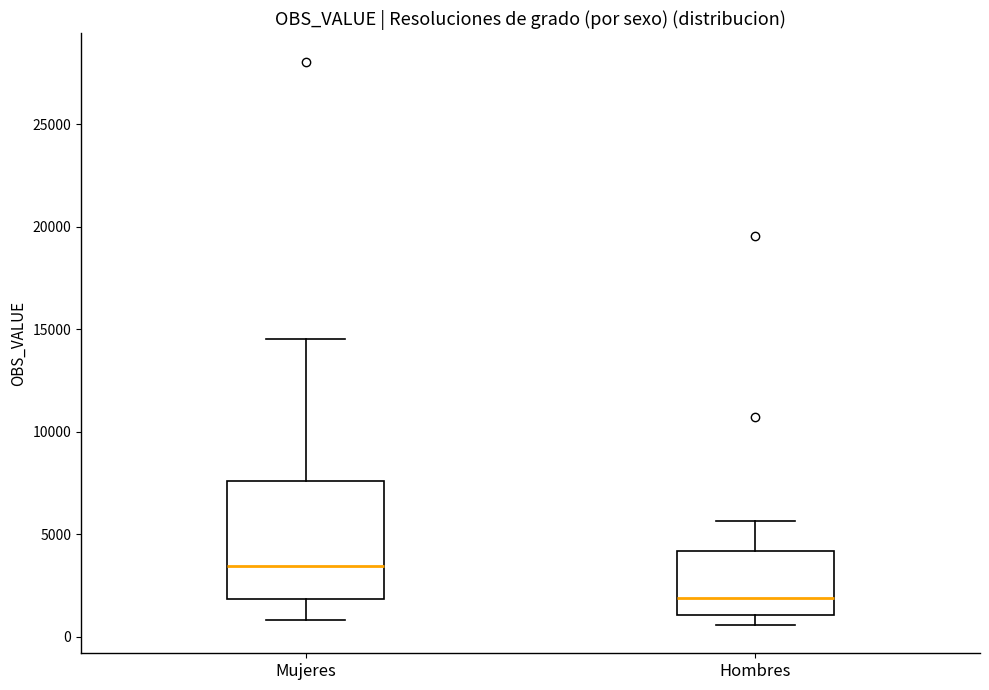

Where is the upper edge of the box for Hombres on the y-axis? The values are not printed on the chart, so give them approximately, as read against the axis.

4000